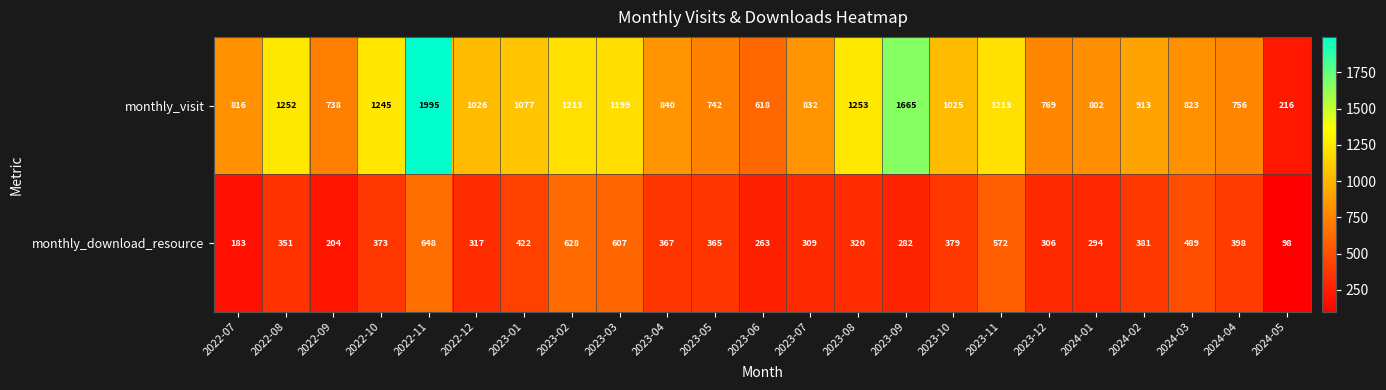

Read the monthly_visit value at 2023-06.

618